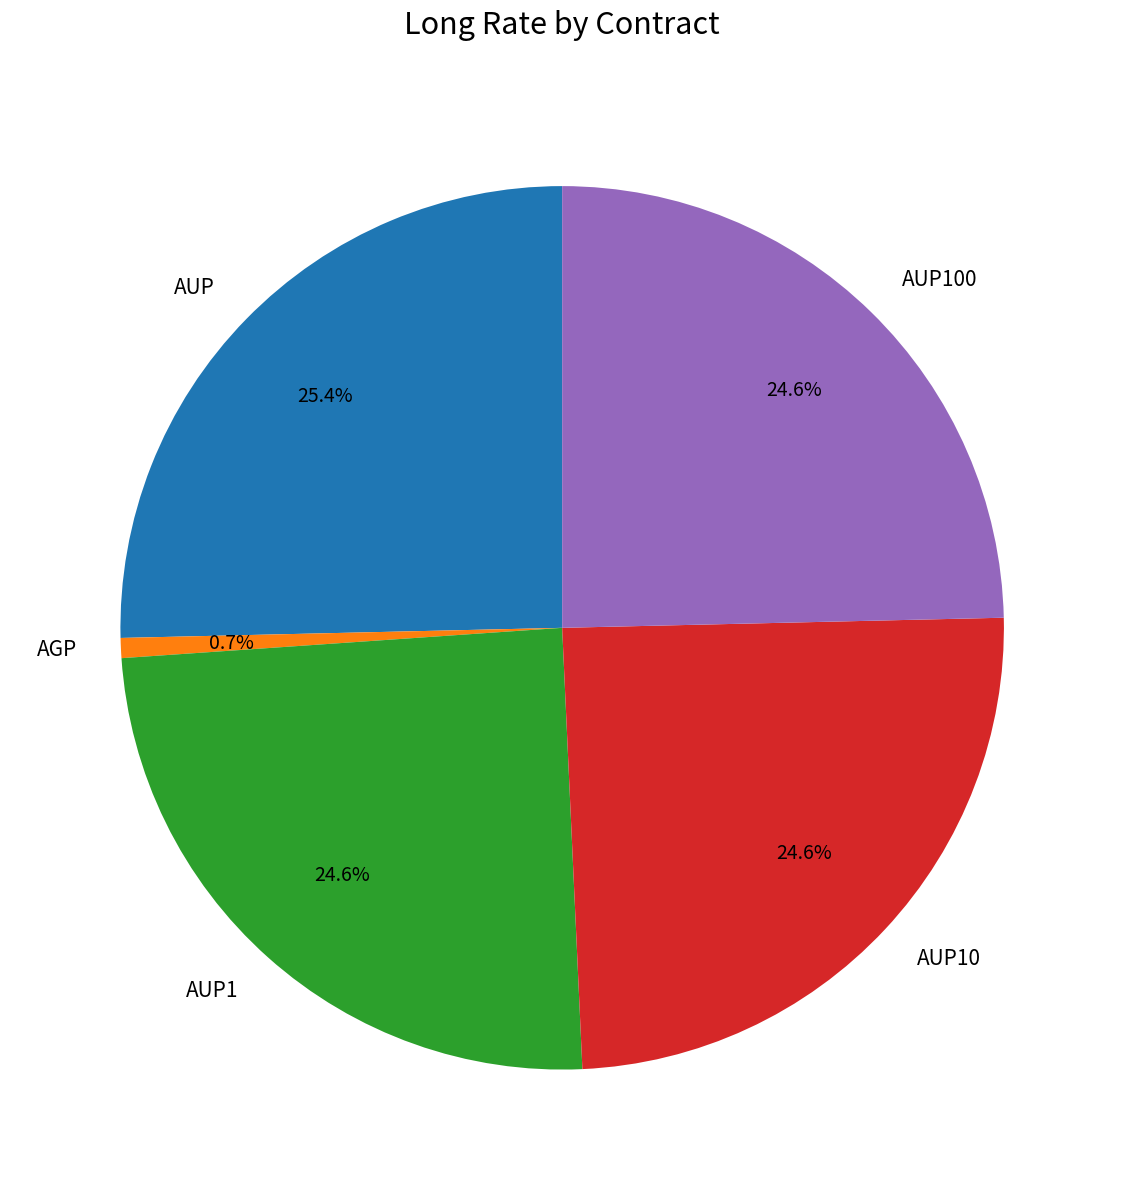

Is AUP10 the majority of the pie?

No